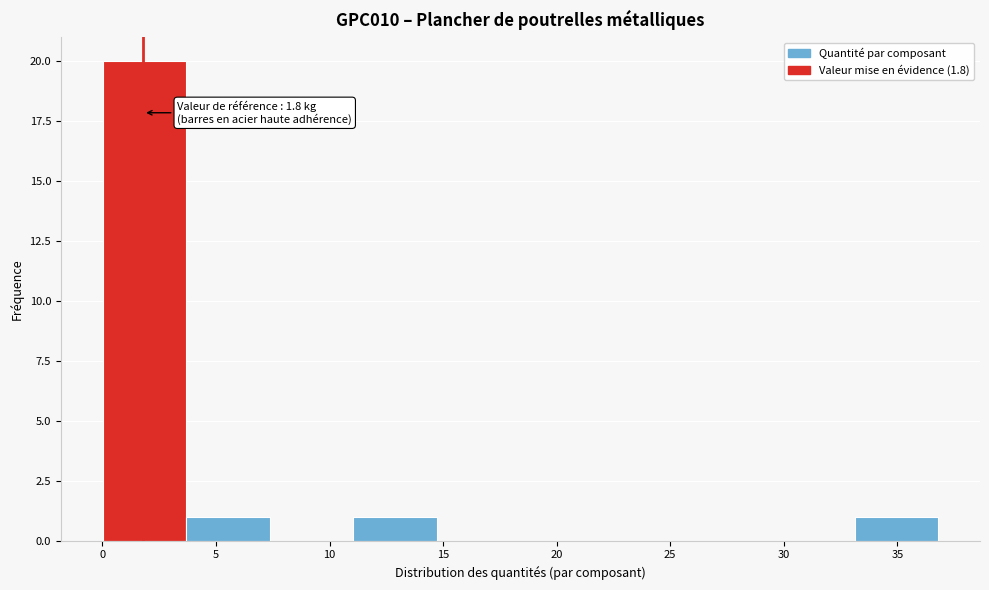

Over which range of the x-axis is the bar tallest?

0.0 to 3.5